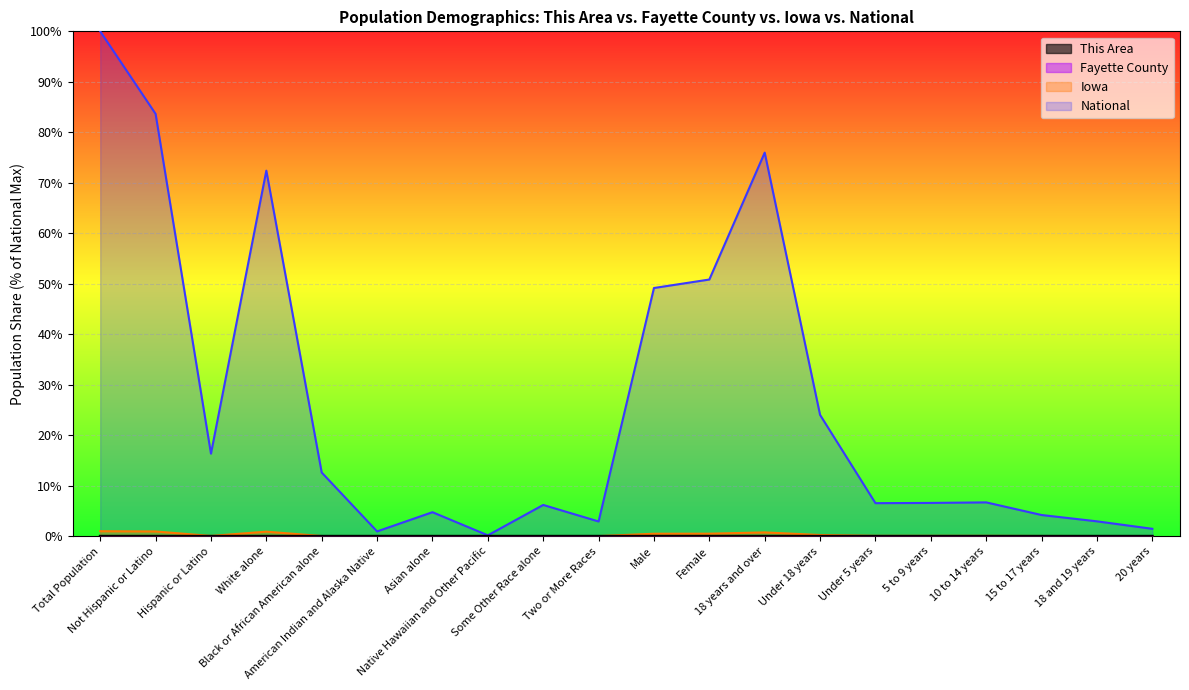

Reading right to left, list all the values displayed in this chart.

This Area: 20 years=0.0	18 and 19 years=0.0	15 to 17 years=0.0	10 to 14 years=0.0	5 to 9 years=0.0	Under 5 years=0.0	Under 18 years=0.0	18 years and over=0.0	Female=0.0	Male=0.0	Two or More Races=0.0	Some Other Race alone=0.0	Native Hawaiian and Other Pacific=0.0	Asian alone=0.0	American Indian and Alaska Native=0.0	Black or African American alone=0.0	White alone=0.0	Hispanic or Latino=0.0	Not Hispanic or Latino=0.0	Total Population=0.0
Fayette County: 20 years=0.0	18 and 19 years=0.0	15 to 17 years=0.0	10 to 14 years=0.0	5 to 9 years=0.0	Under 5 years=0.0	Under 18 years=0.0	18 years and over=0.0	Female=0.0	Male=0.0	Two or More Races=0.0	Some Other Race alone=0.0	Native Hawaiian and Other Pacific=0.0	Asian alone=0.0	American Indian and Alaska Native=0.0	Black or African American alone=0.0	White alone=0.0	Hispanic or Latino=0.0	Not Hispanic or Latino=0.0	Total Population=0.0
Iowa: 20 years=0.0	18 and 19 years=0.0	15 to 17 years=0.0	10 to 14 years=0.1	5 to 9 years=0.1	Under 5 years=0.1	Under 18 years=0.2	18 years and over=0.8	Female=0.5	Male=0.5	Two or More Races=0.0	Some Other Race alone=0.0	Native Hawaiian and Other Pacific=0.0	Asian alone=0.0	American Indian and Alaska Native=0.0	Black or African American alone=0.0	White alone=0.9	Hispanic or Latino=0.0	Not Hispanic or Latino=0.9	Total Population=1.0
National: 20 years=1.5	18 and 19 years=2.9	15 to 17 years=4.2	10 to 14 years=6.7	5 to 9 years=6.6	Under 5 years=6.5	Under 18 years=24.0	18 years and over=76.0	Female=50.8	Male=49.2	Two or More Races=2.9	Some Other Race alone=6.2	Native Hawaiian and Other Pacific=0.2	Asian alone=4.8	American Indian and Alaska Native=0.9	Black or African American alone=12.6	White alone=72.4	Hispanic or Latino=16.3	Not Hispanic or Latino=83.7	Total Population=100.0